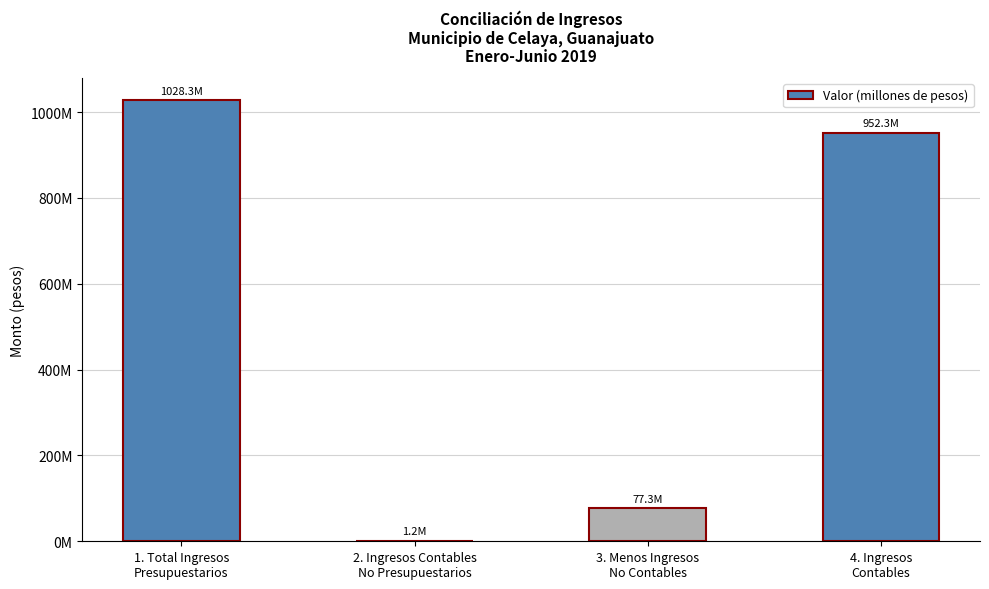

Is it true that the value at 3. Menos Ingresos
No Contables is 128649410.8?

False